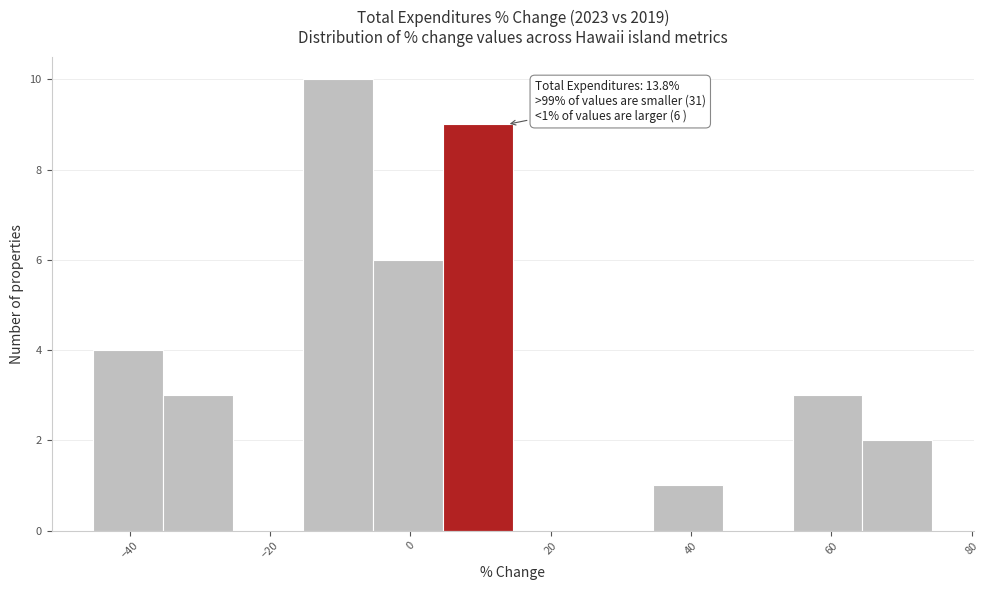

Over which range of the x-axis is the bar tallest?

-16 to -6